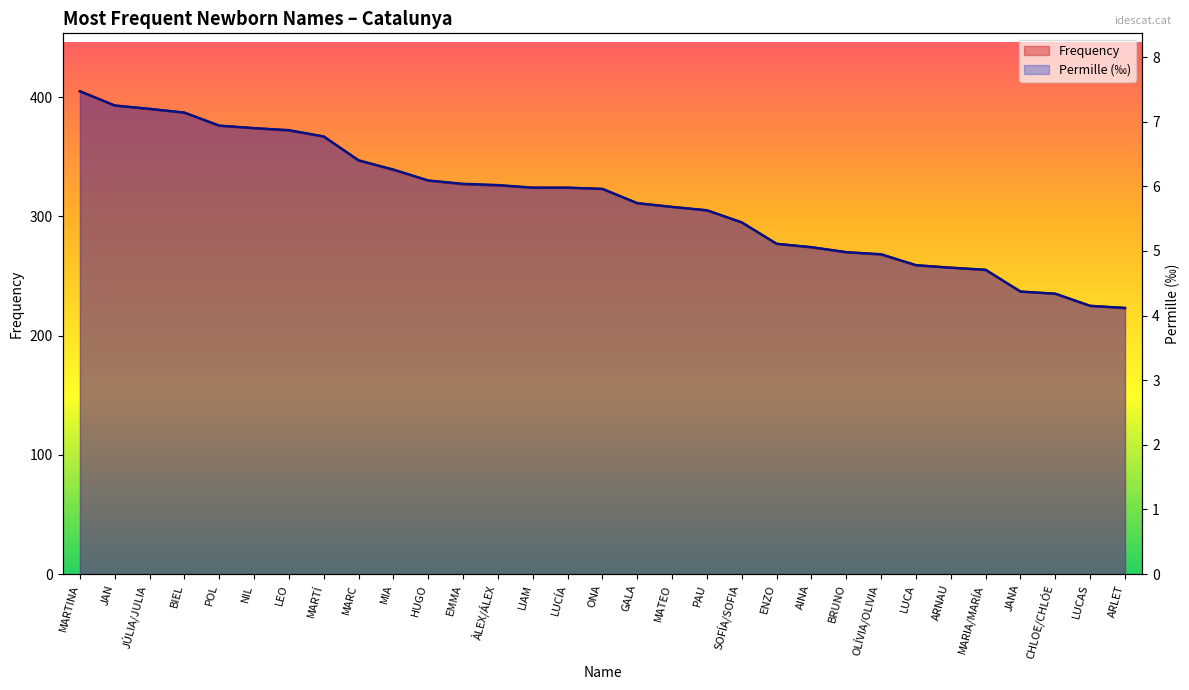

Which series has the largest total across all categories?

Frequency